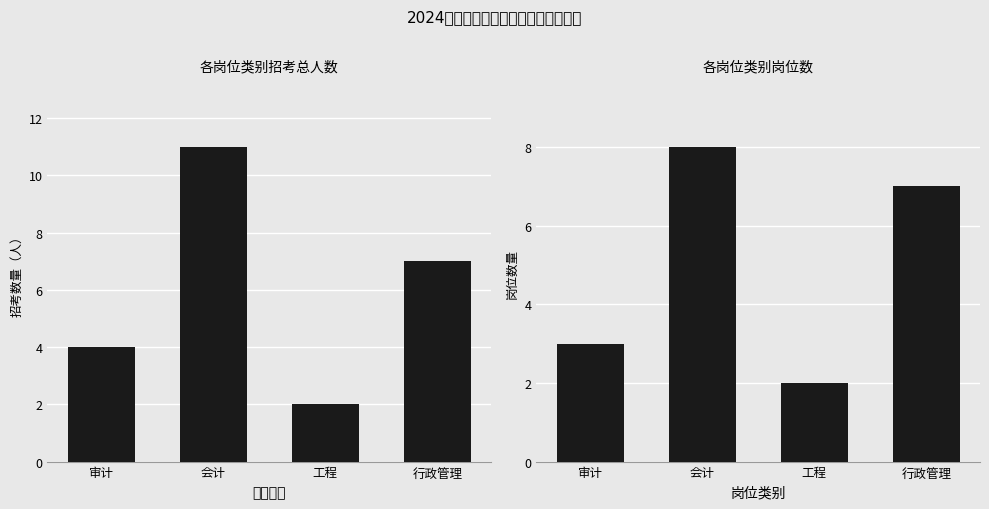

At how many categories does at least one series exceed 9?

1